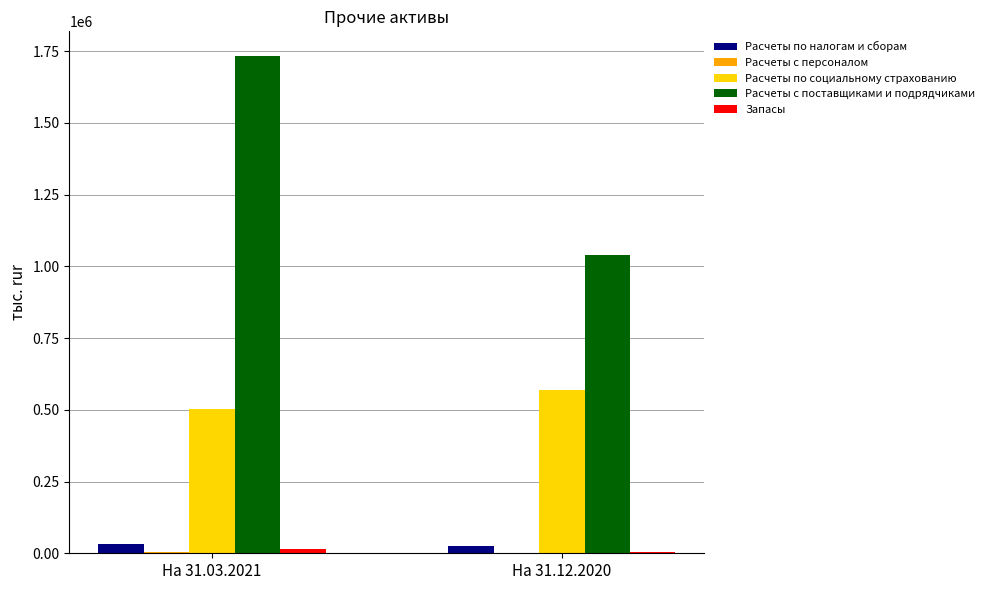

The value of Расчеты с поставщиками и подрядчиками at На 31.03.2021 is 2392362.8. True or false?

False